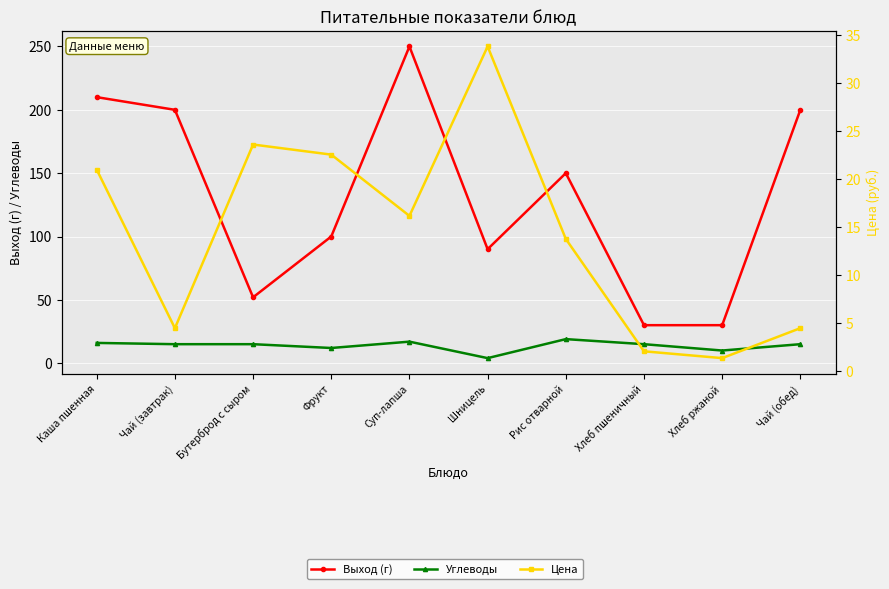

How many categories are shown in the chart?

10